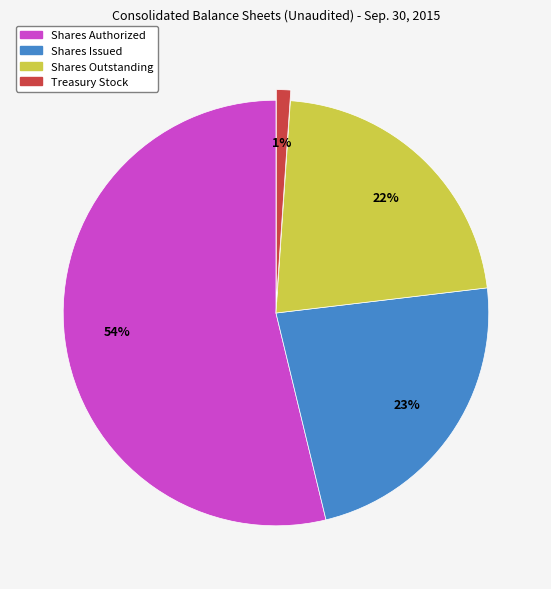

Which slice represents more than half of the pie?

Shares Authorized